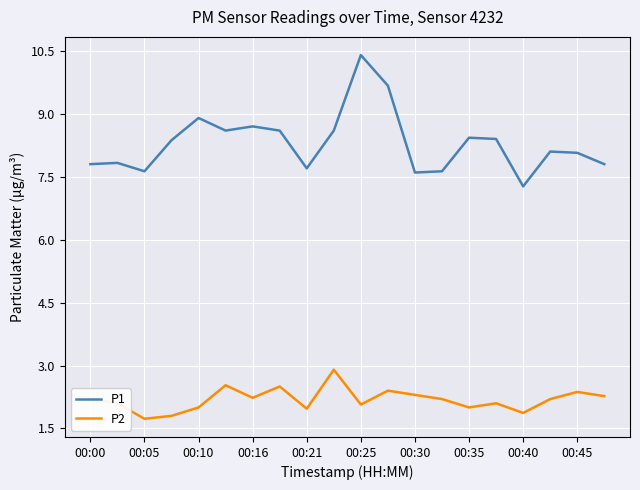

Which series has the largest range (max minus min)?

P1